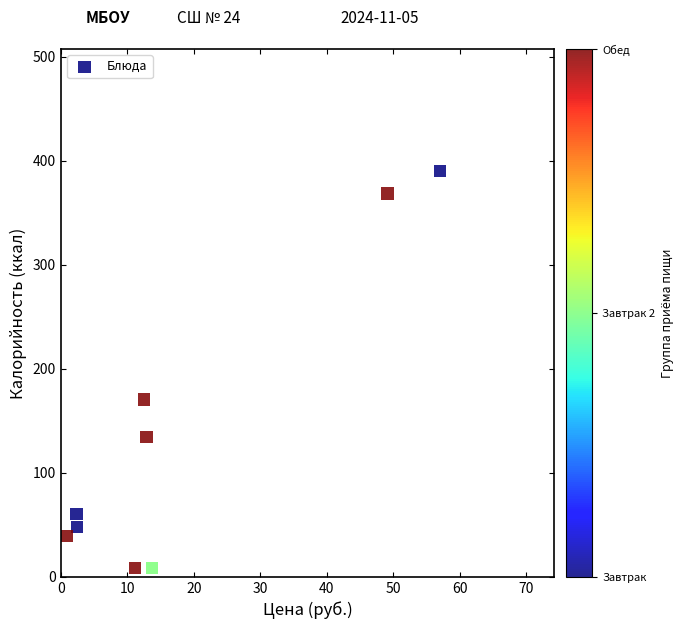

What is the range of X values (max minus min)?

56.1